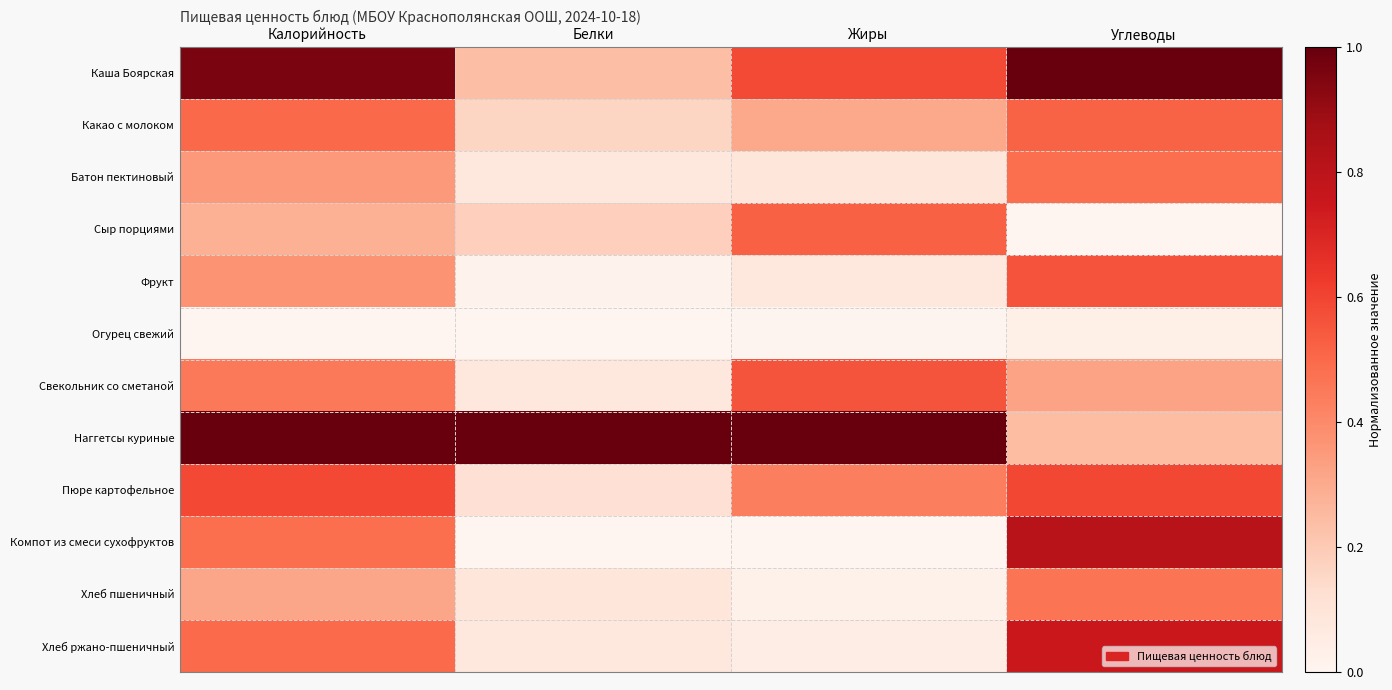

Reading left to right, list all the values displayed in this chart.

Каша Боярская: Калорийность=1.0	Белки=0.2	Жиры=0.6	Углеводы=1.0
Какао с молоком: Калорийность=0.5	Белки=0.2	Жиры=0.3	Углеводы=0.5
Батон пектиновый: Калорийность=0.4	Белки=0.1	Жиры=0.1	Углеводы=0.5
Сыр порциями: Калорийность=0.3	Белки=0.2	Жиры=0.5	Углеводы=0.0
Фрукт: Калорийность=0.4	Белки=0.0	Жиры=0.1	Углеводы=0.6
Огурец свежий: Калорийность=0.0	Белки=0.0	Жиры=0.0	Углеводы=0.0
Свекольник со сметаной: Калорийность=0.5	Белки=0.1	Жиры=0.6	Углеводы=0.3
Наггетсы куриные: Калорийность=1.0	Белки=1.0	Жиры=1.0	Углеводы=0.2
Пюре картофельное: Калорийность=0.6	Белки=0.1	Жиры=0.4	Углеводы=0.6
Компот из смеси сухофруктов: Калорийность=0.5	Белки=0.0	Жиры=0.0	Углеводы=0.8
Хлеб пшеничный: Калорийность=0.3	Белки=0.1	Жиры=0.0	Углеводы=0.5
Хлеб ржано-пшеничный: Калорийность=0.5	Белки=0.1	Жиры=0.0	Углеводы=0.8